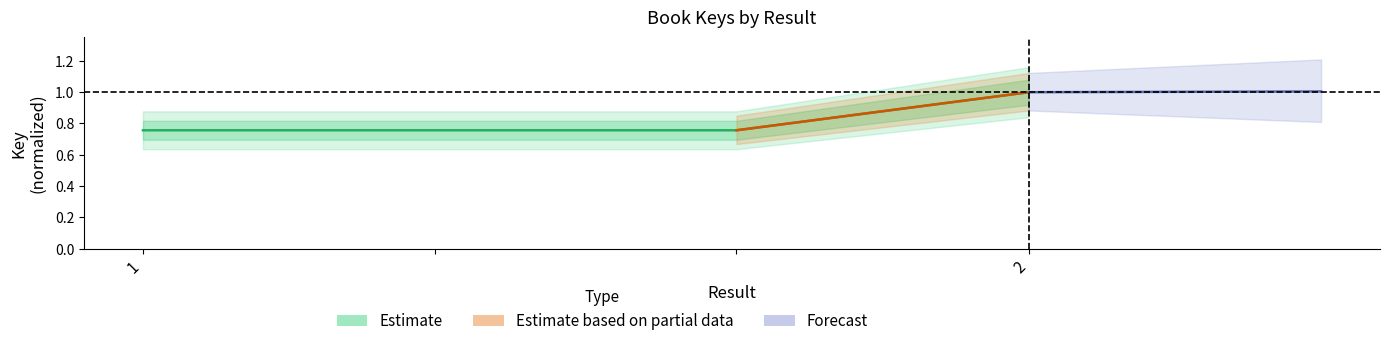

Is it true that the value at  is 0.8?

True